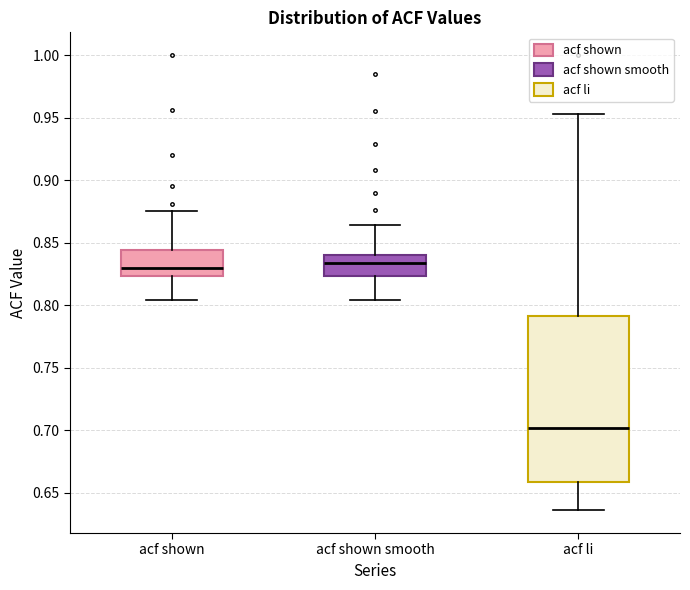

Reading left to right, transcribe this box plot: for each box, give where its median line is, the range the box spans, and where its two whiskers end, as read against the y-axis. The values are not printed on the chart, so give them approximately, as read against the axis.

acf shown: median 0.830, box 0.825 to 0.845, whiskers 0.805 to 0.875
acf shown smooth: median 0.835, box 0.825 to 0.840, whiskers 0.805 to 0.865
acf li: median 0.700, box 0.660 to 0.790, whiskers 0.635 to 0.955